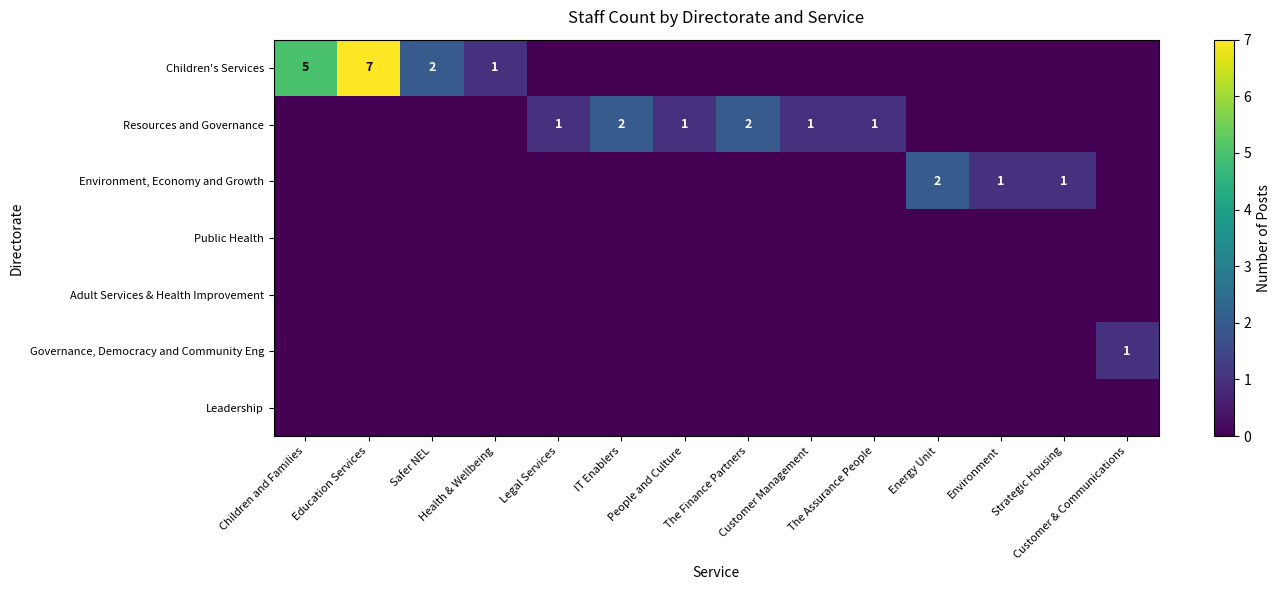

How many data points in Children's Services are above 0?

4